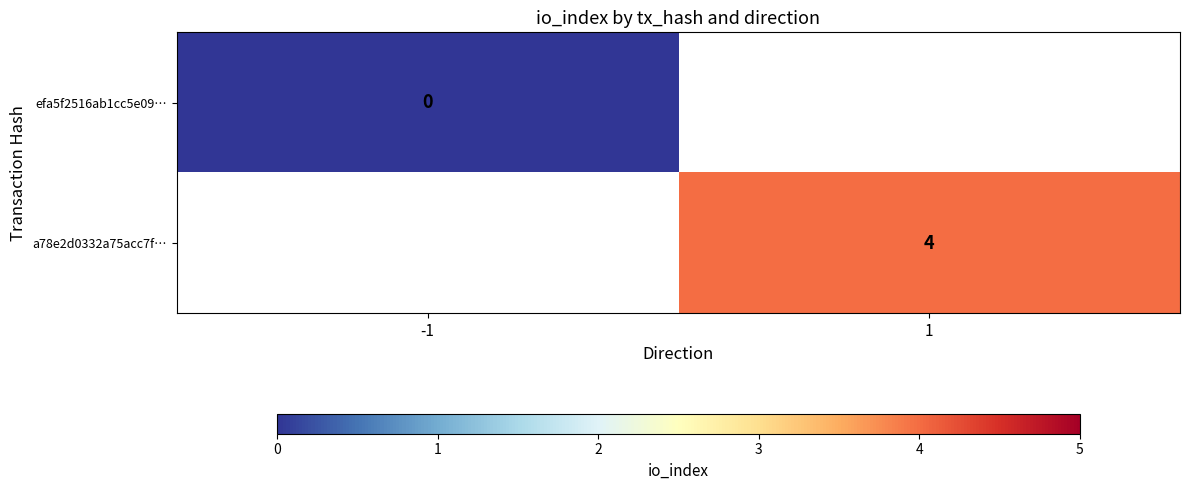

The a78e2d0332a75acc7f… series shows 2 at 1. True or false?

False